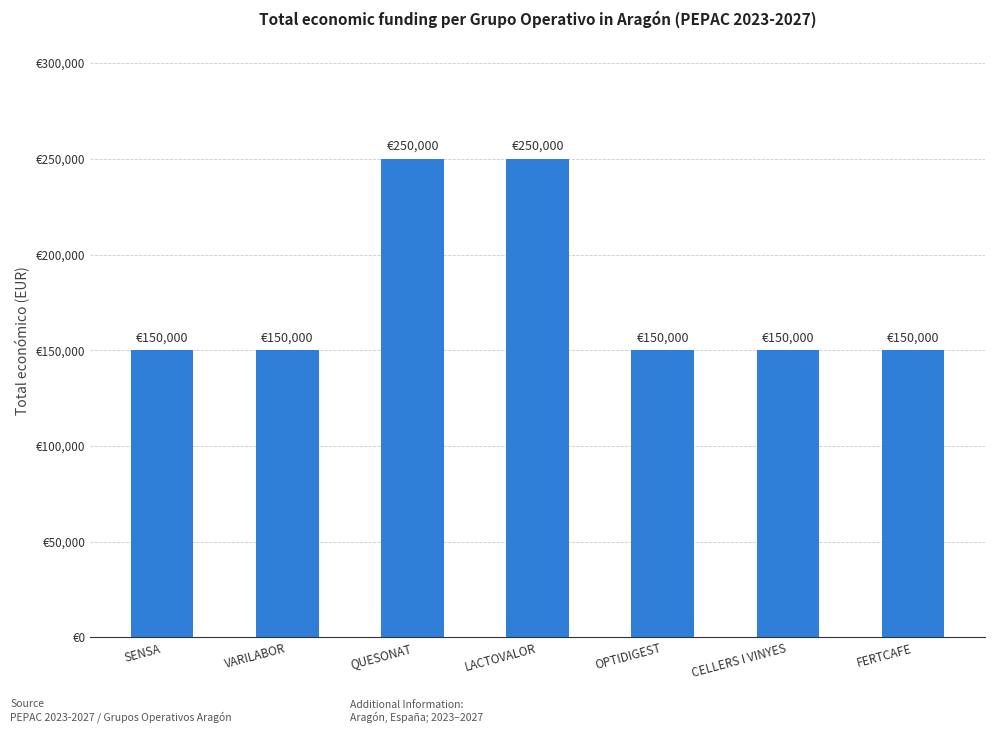

At which category does the chart reach its peak across all series?

QUESONAT